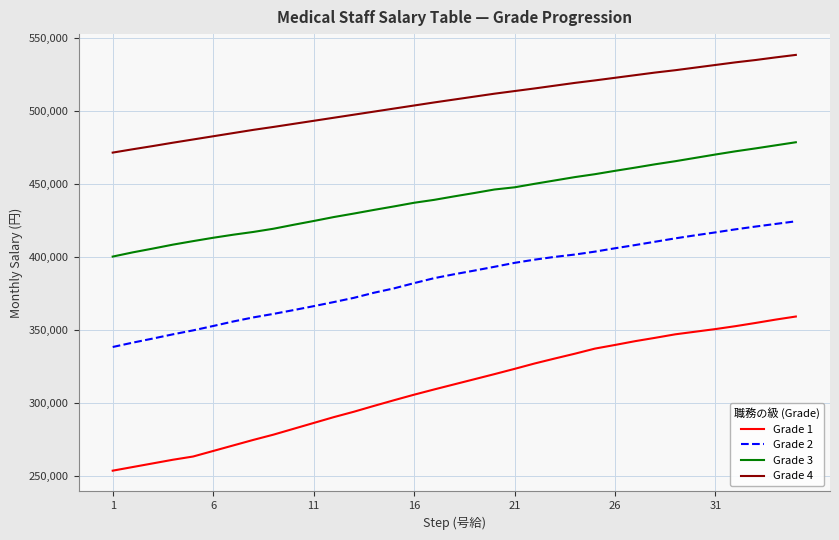

Rank the series by their maximum value, from lowest to highest.

Grade 1, Grade 2, Grade 3, Grade 4